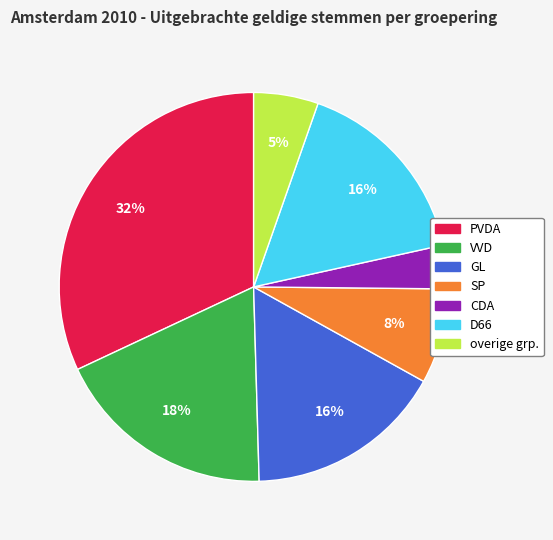

Which slice is the largest?

PVDA